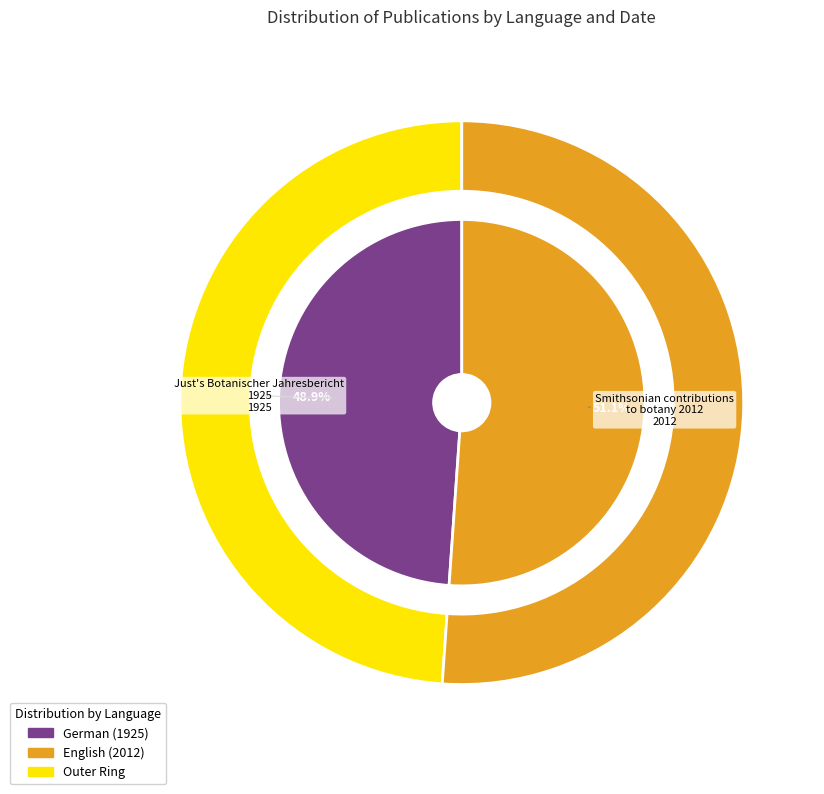

Which category has the biggest portion of the pie?

Smithsonian contributions to botany (English)